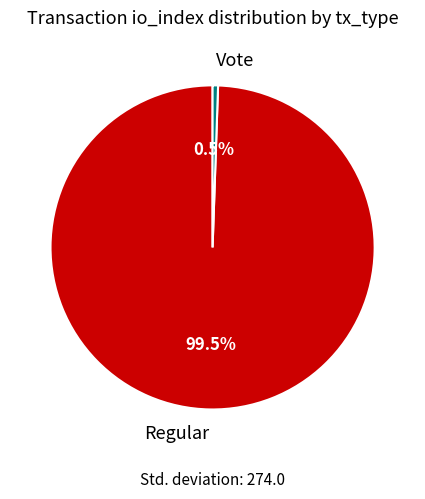

Count the number of slices in the pie.

2